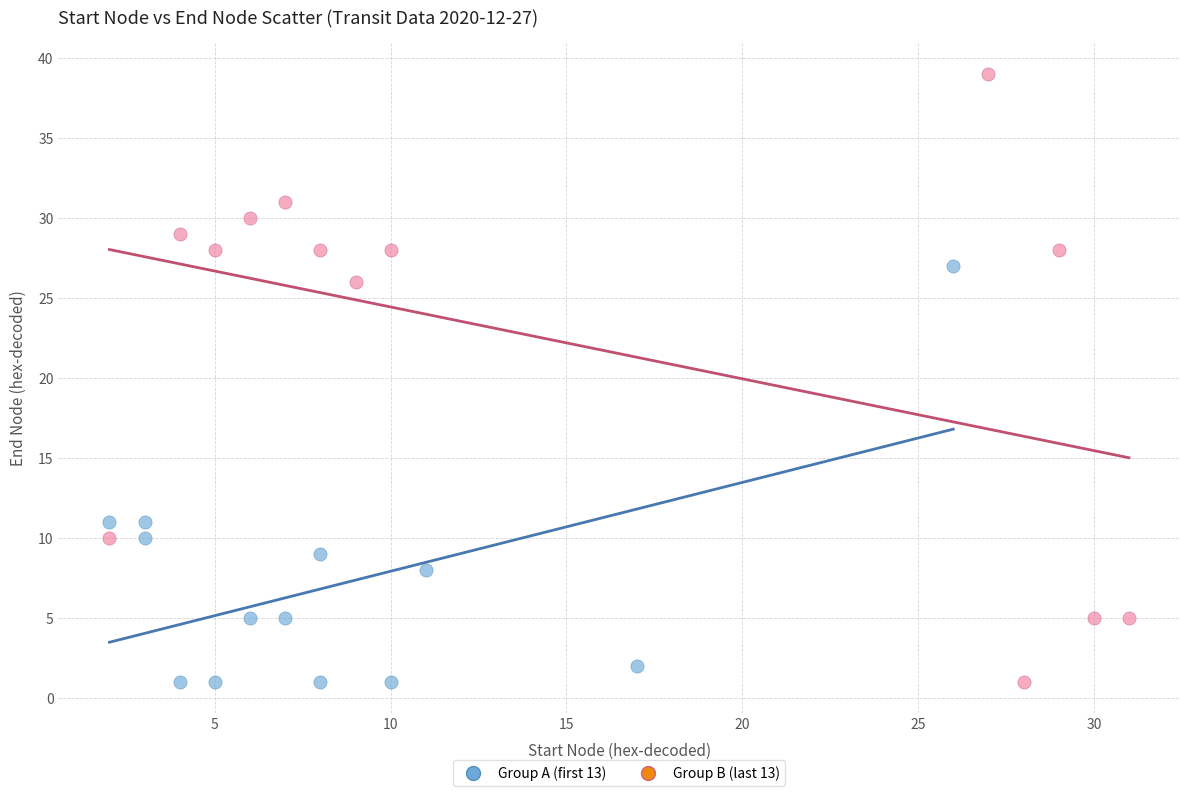

Which series contains the highest Y value?

Group B (last 13)